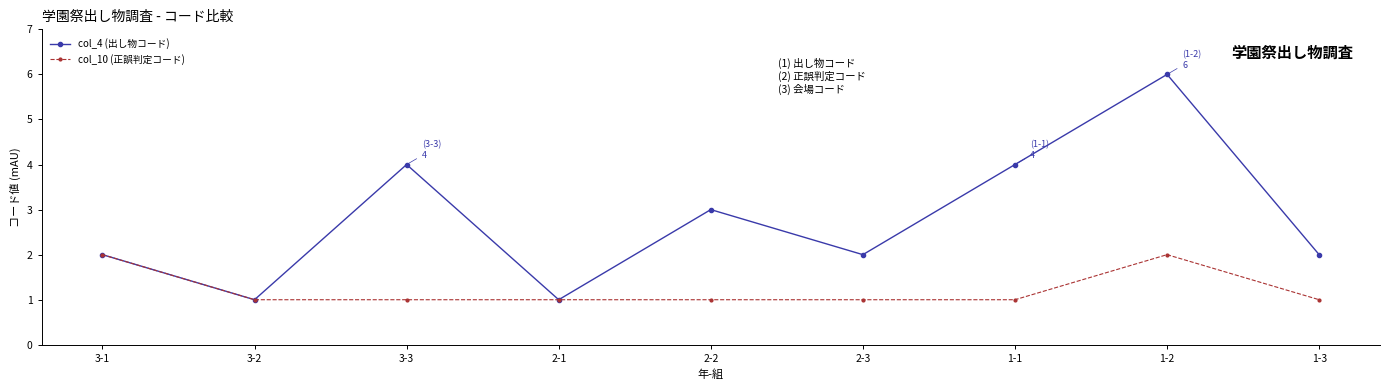

At which category does col_4 (出し物コード) reach its first local valley?

3-2